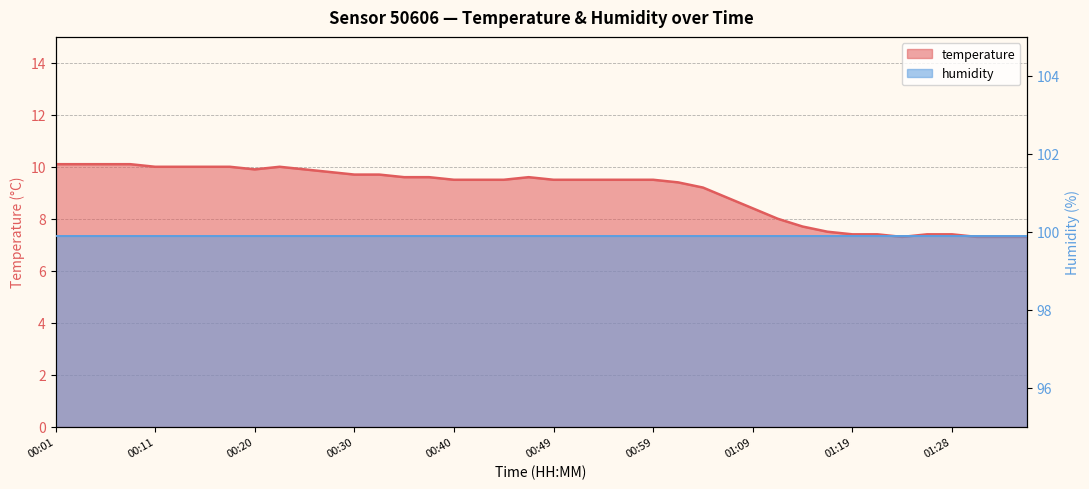

True or false: the data shows 10.1 at 00:06.

True